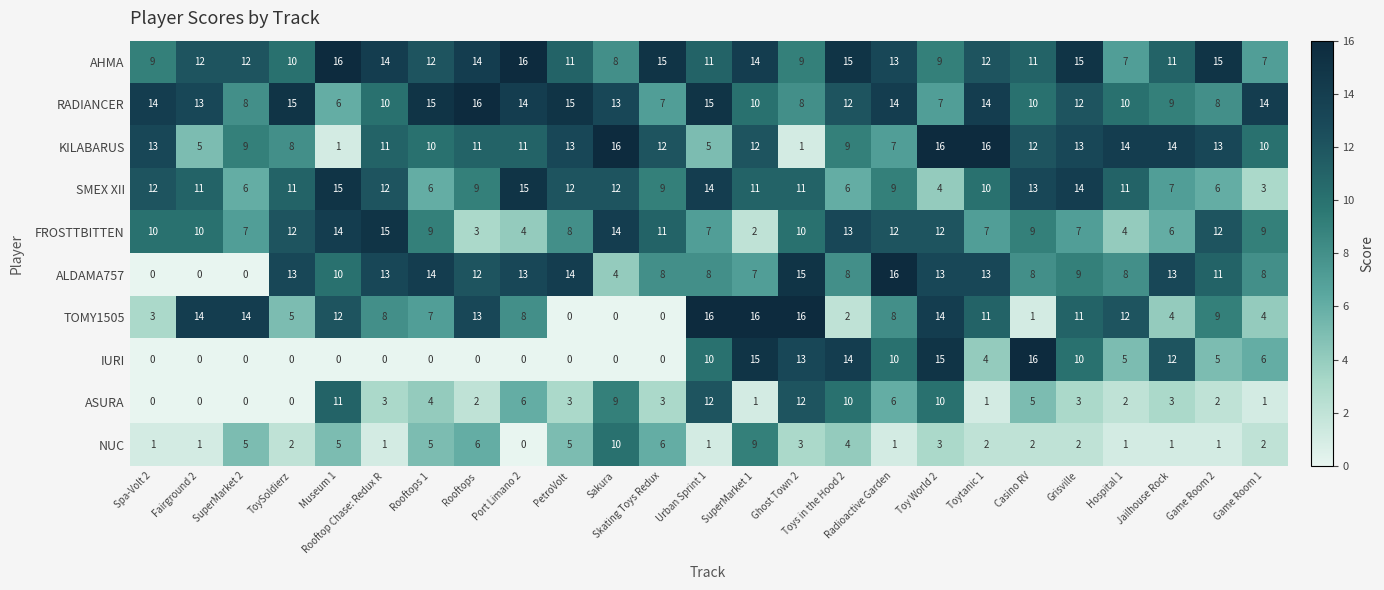

How many categories are shown in the chart?

25